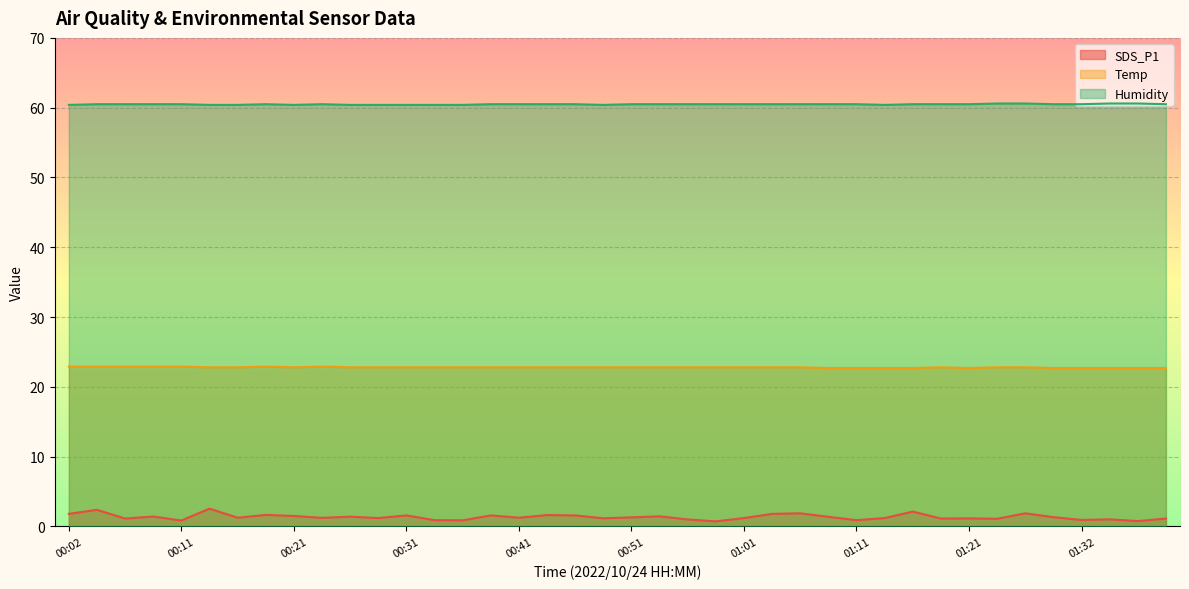

Between 00:09 and 01:14, which is larger?

00:09